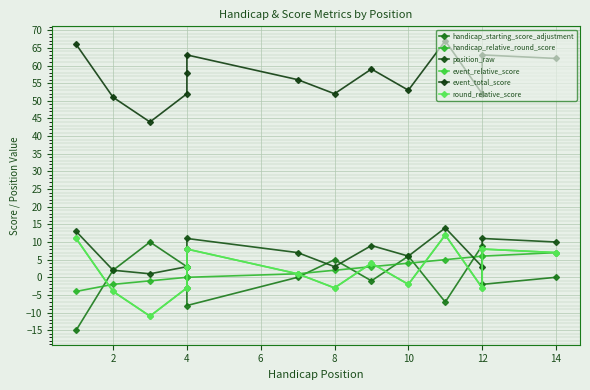

Which series has the largest total across all categories?

event_total_score